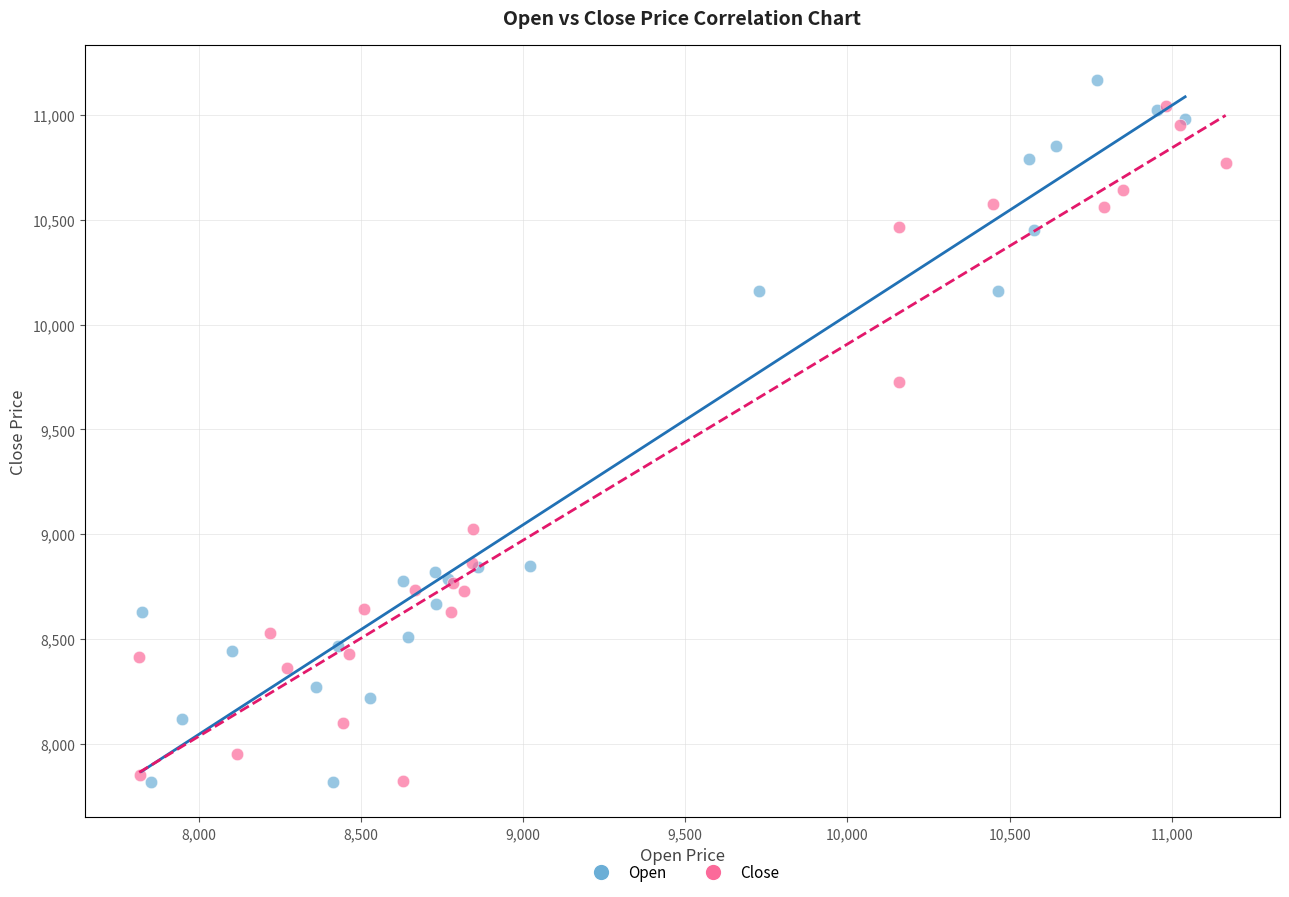

Which series has the largest Y range (max minus min)?

Open